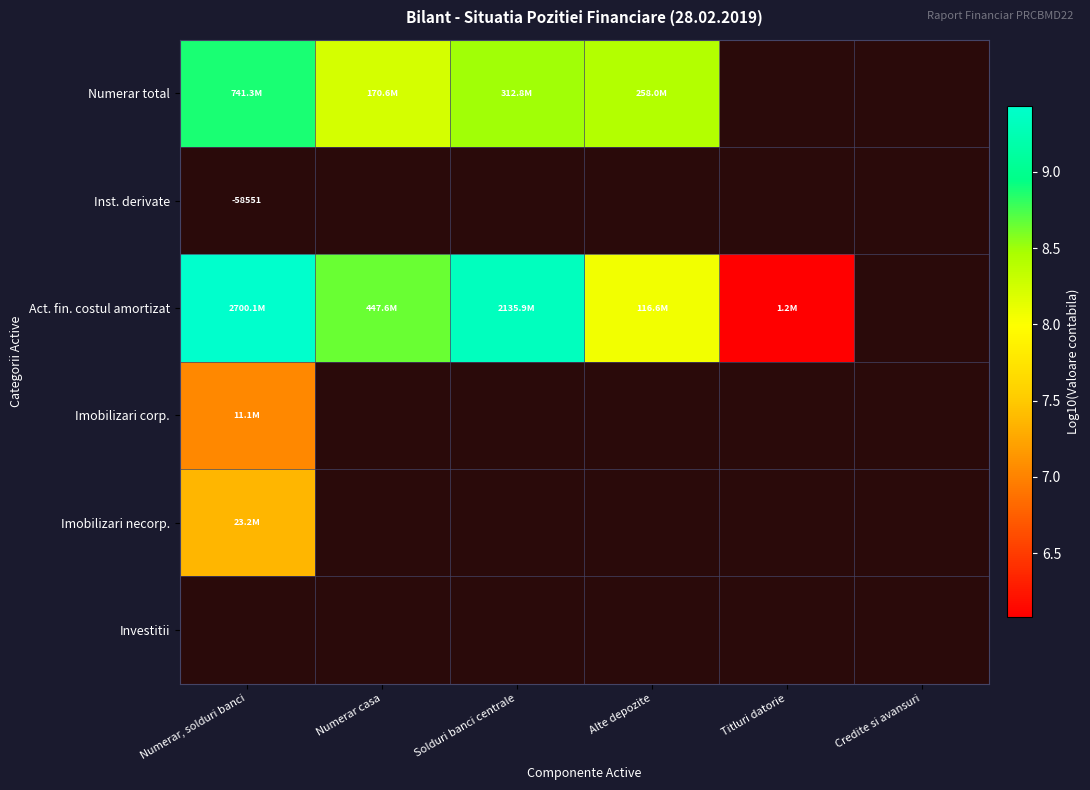

Between Numerar casa and Numerar, solduri banci, which is larger?

Numerar, solduri banci